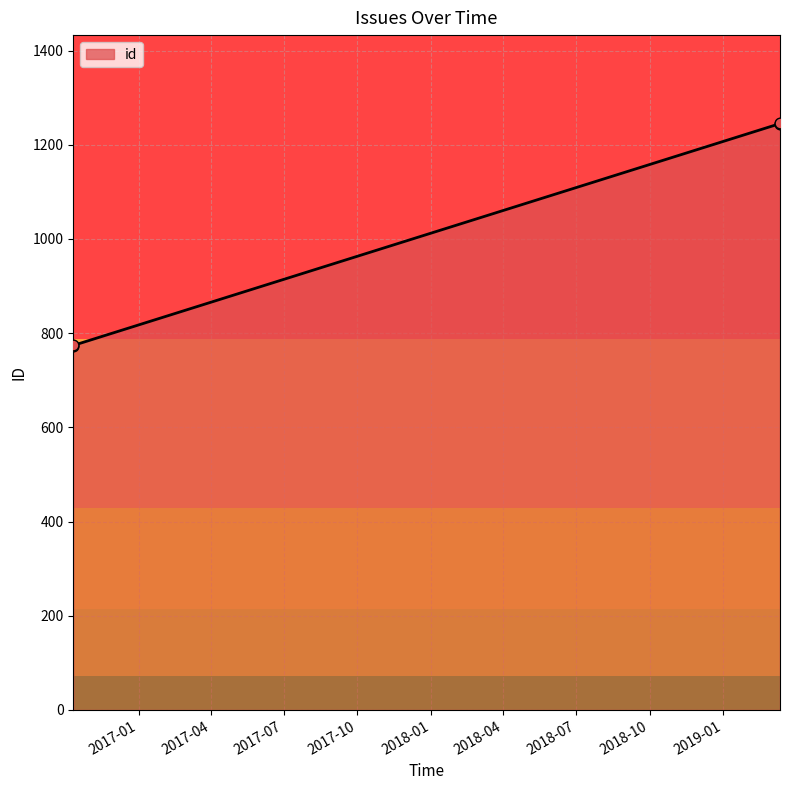

What is the smallest value displayed?

773